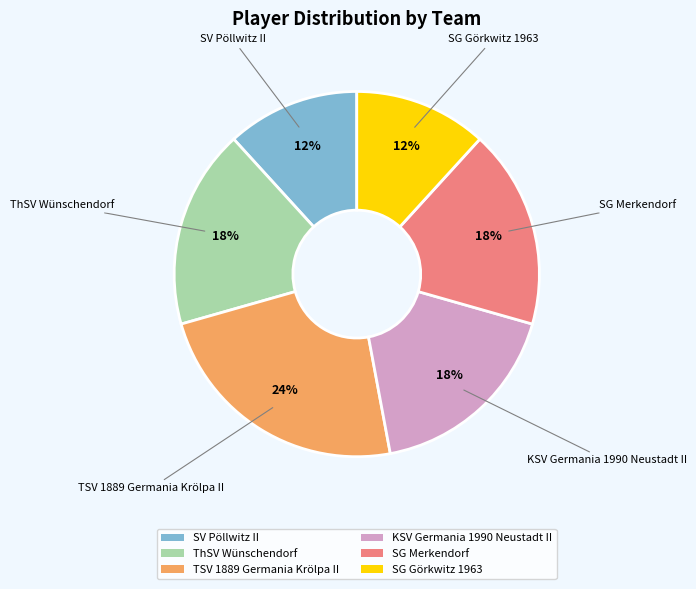

To the nearest percent, what portion does SV Pöllwitz II represent?

12%